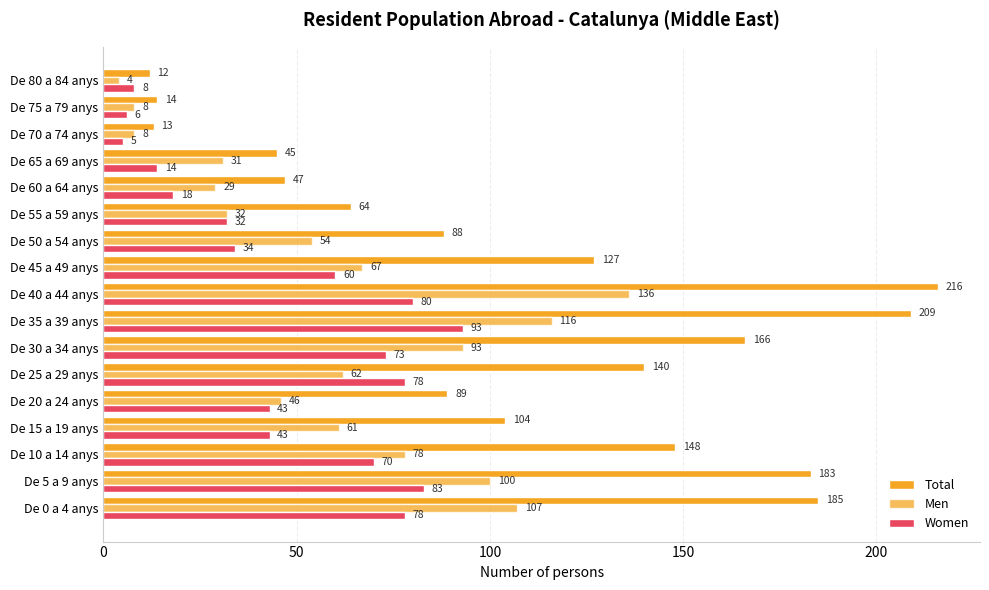

How many distinct data groups are displayed?

3